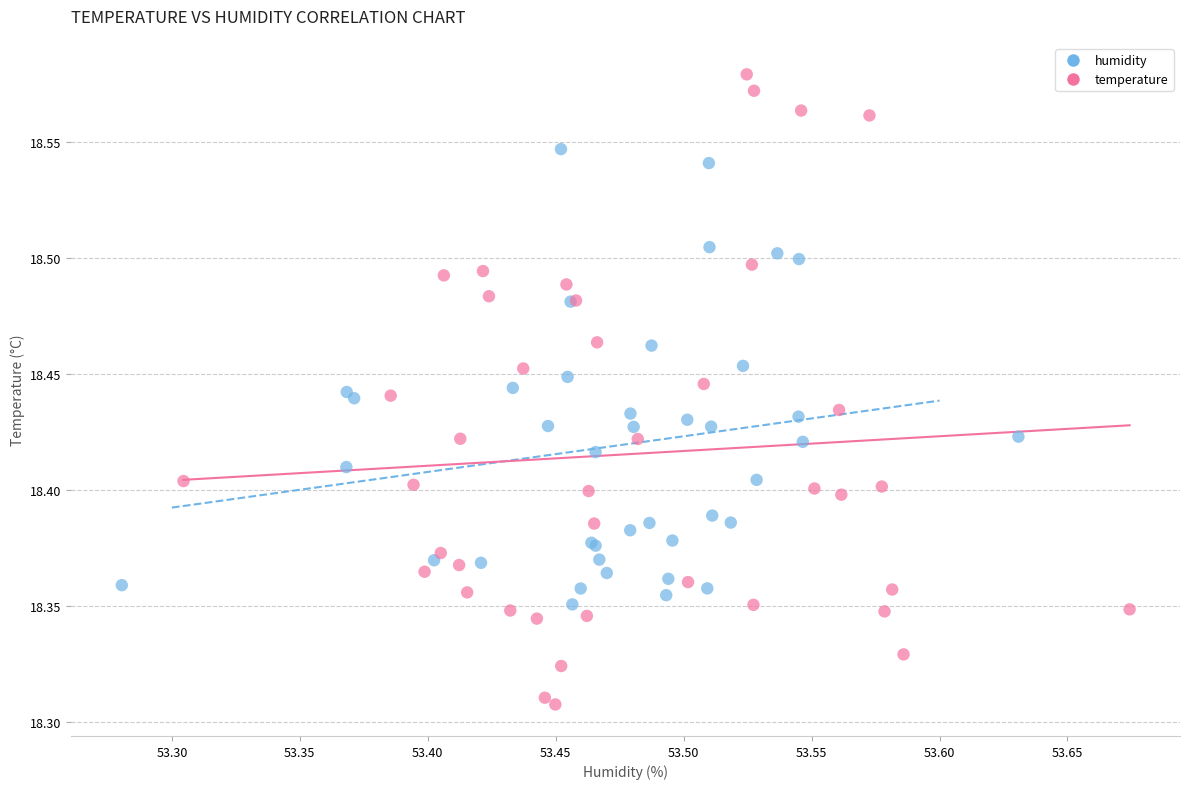

Which series reaches the maximum Y coordinate?

temperature